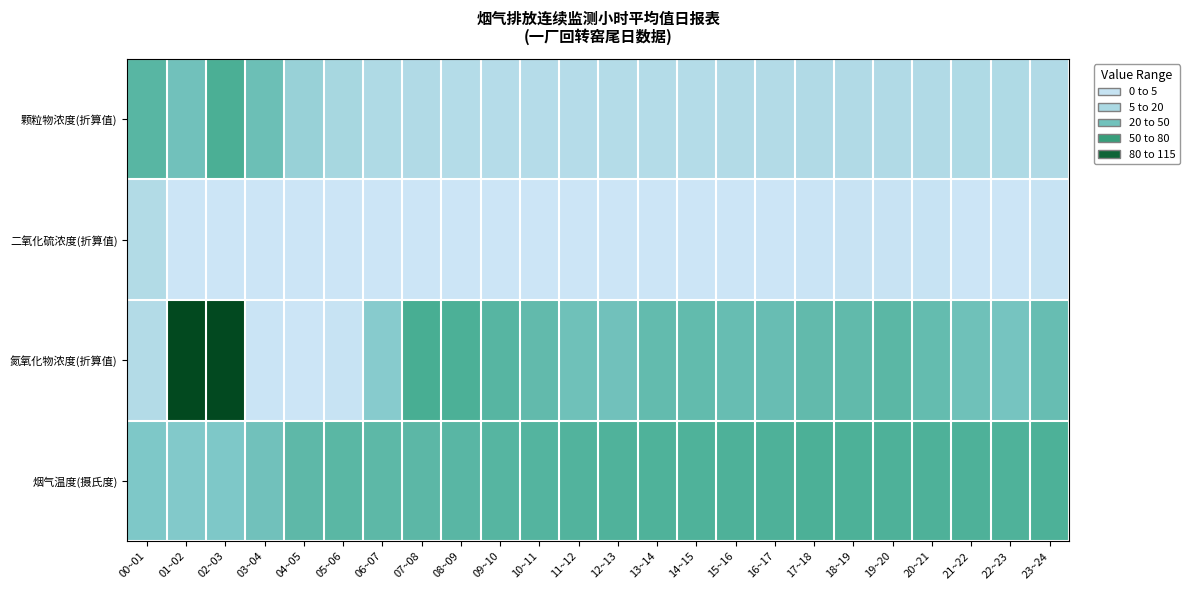

Reading right to left, list all the values displayed in this chart.

颗粒物浓度(折算值): 23~24=10.2	22~23=10.5	21~22=10.4	20~21=10.3	19~20=10.2	18~19=10.0	17~18=9.9	16~17=9.4	15~16=9.2	14~15=8.8	13~14=9.0	12~13=8.8	11~12=8.4	10~11=8.5	09~10=8.4	08~09=8.6	07~08=10.1	06~07=10.3	05~06=13.8	04~05=19.3	03~04=37.1	02~03=52.8	01~02=35.0	00~01=46.6
二氧化硫浓度(折算值): 23~24=1.9	22~23=0.1	21~22=0.1	20~21=1.9	19~20=1.4	18~19=1.6	17~18=0.9	16~17=0.3	15~16=0.1	14~15=0.0	13~14=0.0	12~13=0.0	11~12=0.0	10~11=0.0	09~10=0.0	08~09=0.0	07~08=0.0	06~07=0.0	05~06=0.0	04~05=0.0	03~04=0.0	02~03=0.0	01~02=0.0	00~01=9.6
氮氧化物浓度(折算值): 23~24=39.2	22~23=32.8	21~22=35.5	20~21=40.8	19~20=44.9	18~19=42.3	17~18=42.1	16~17=38.8	15~16=39.1	14~15=41.6	13~14=41.2	12~13=34.9	11~12=35.6	10~11=42.1	09~10=46.9	08~09=52.1	07~08=54.1	06~07=25.5	05~06=2.1	04~05=0.0	03~04=0.5	02~03=111.7	01~02=112.1	00~01=9.3
烟气温度(摄氏度): 23~24=51.2	22~23=50.4	21~22=50.9	20~21=51.2	19~20=51.1	18~19=51.6	17~18=51.7	16~17=51.2	15~16=51.0	14~15=50.5	13~14=50.5	12~13=49.9	11~12=49.4	10~11=48.2	09~10=47.3	08~09=45.9	07~08=44.6	06~07=44.1	05~06=45.4	04~05=43.8	03~04=34.8	02~03=28.4	01~02=27.2	00~01=28.6